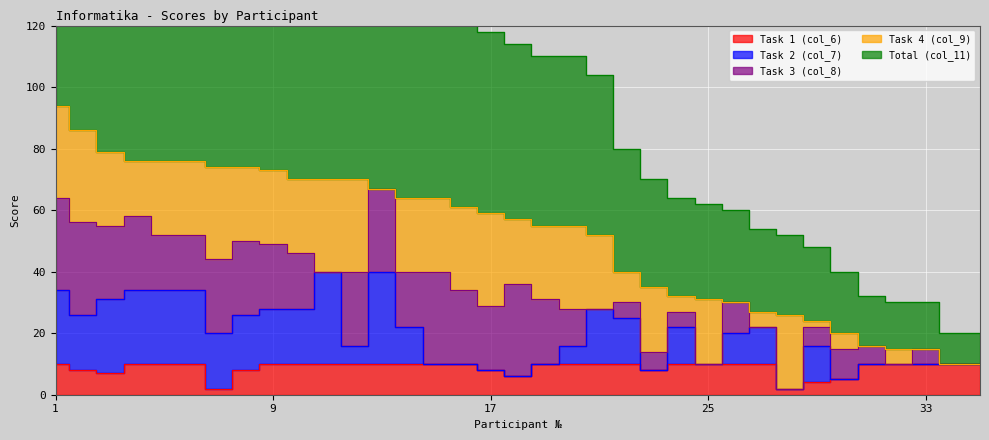

Rank the series at 27 from lowest to highest value.

Task 3 (col_8), Task 4 (col_9), Task 1 (col_6), Task 2 (col_7), Total (col_11)